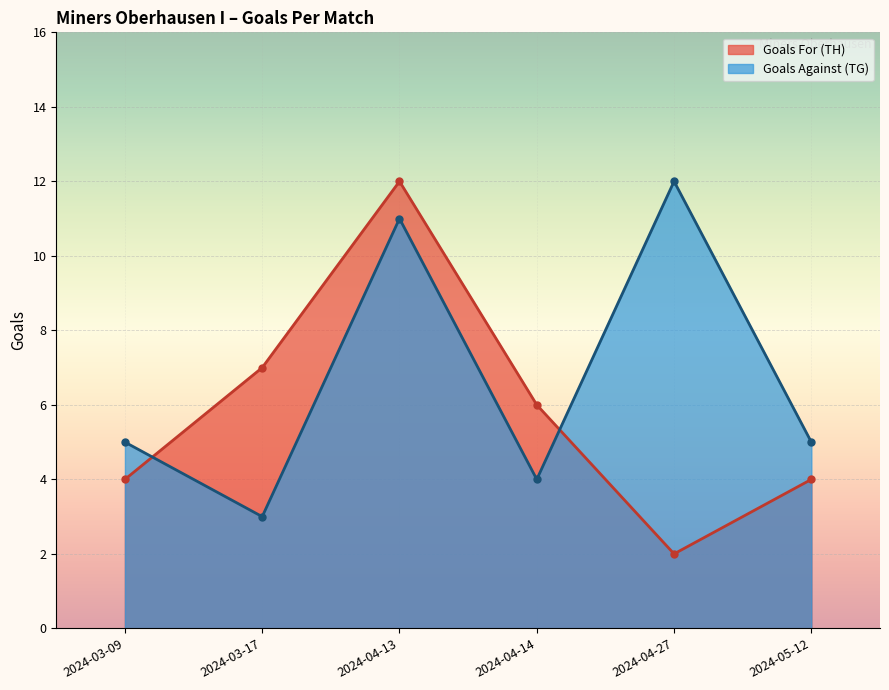

How many Goals Against (TG) values are between 4 and 11?

4